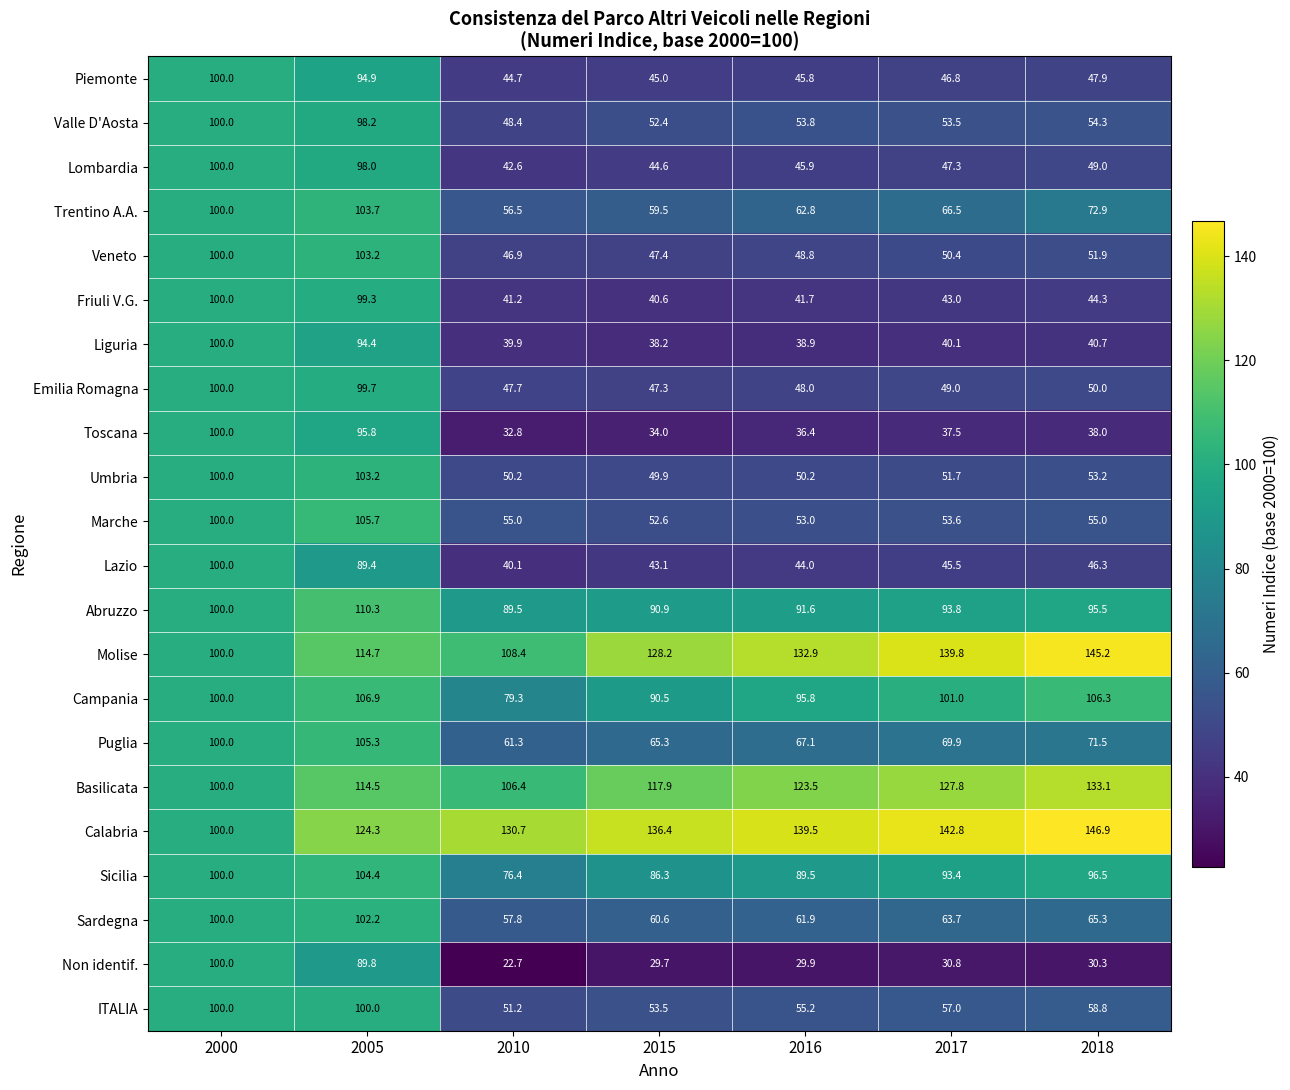

Where is Marche nearest to the value 79?

2000